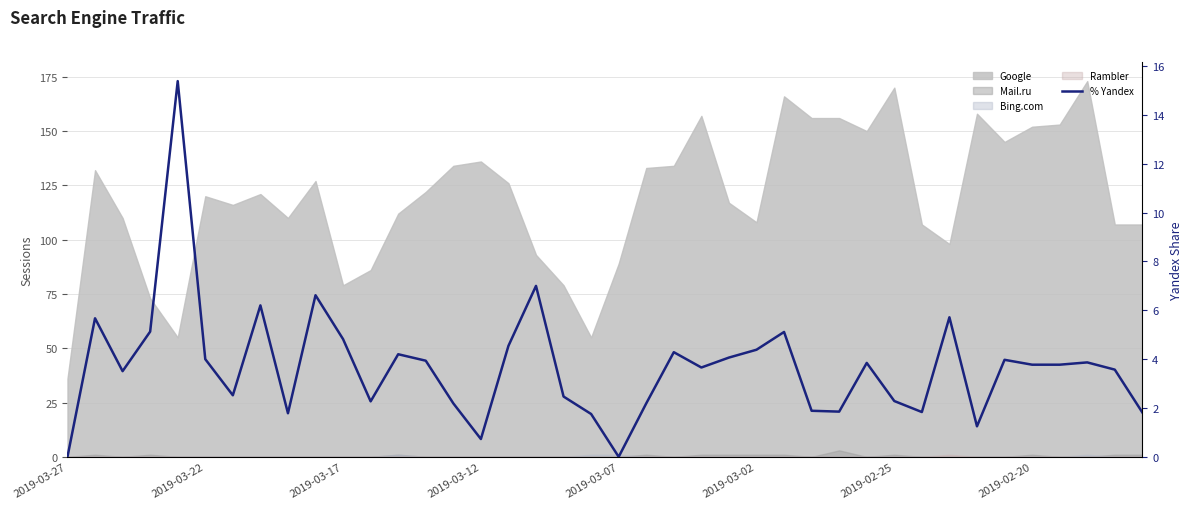

At which category does the chart reach its minimum across all series?

2019-03-27